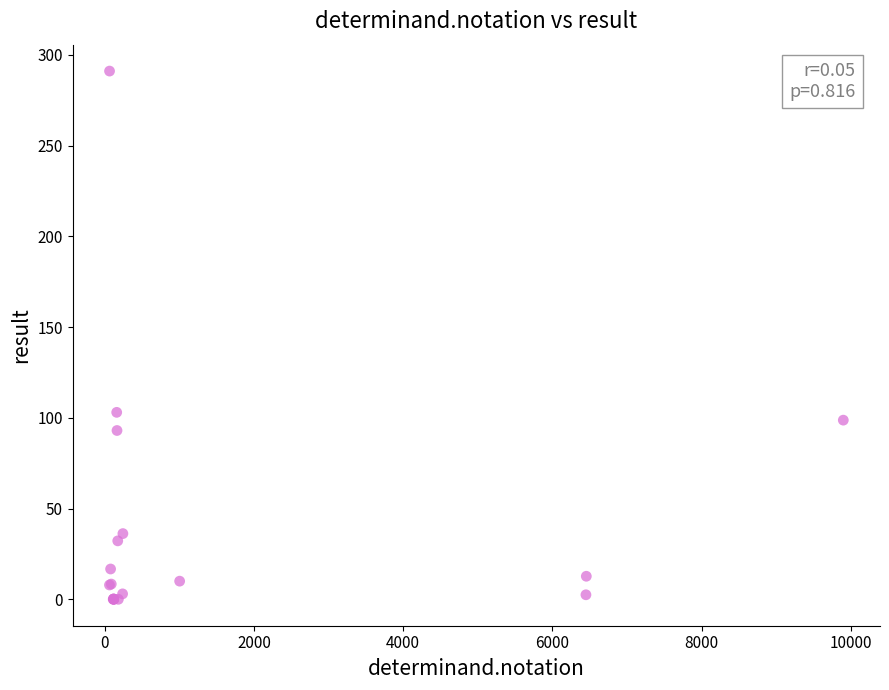

What Y value in the scatter plot is closest to 145?

103.0